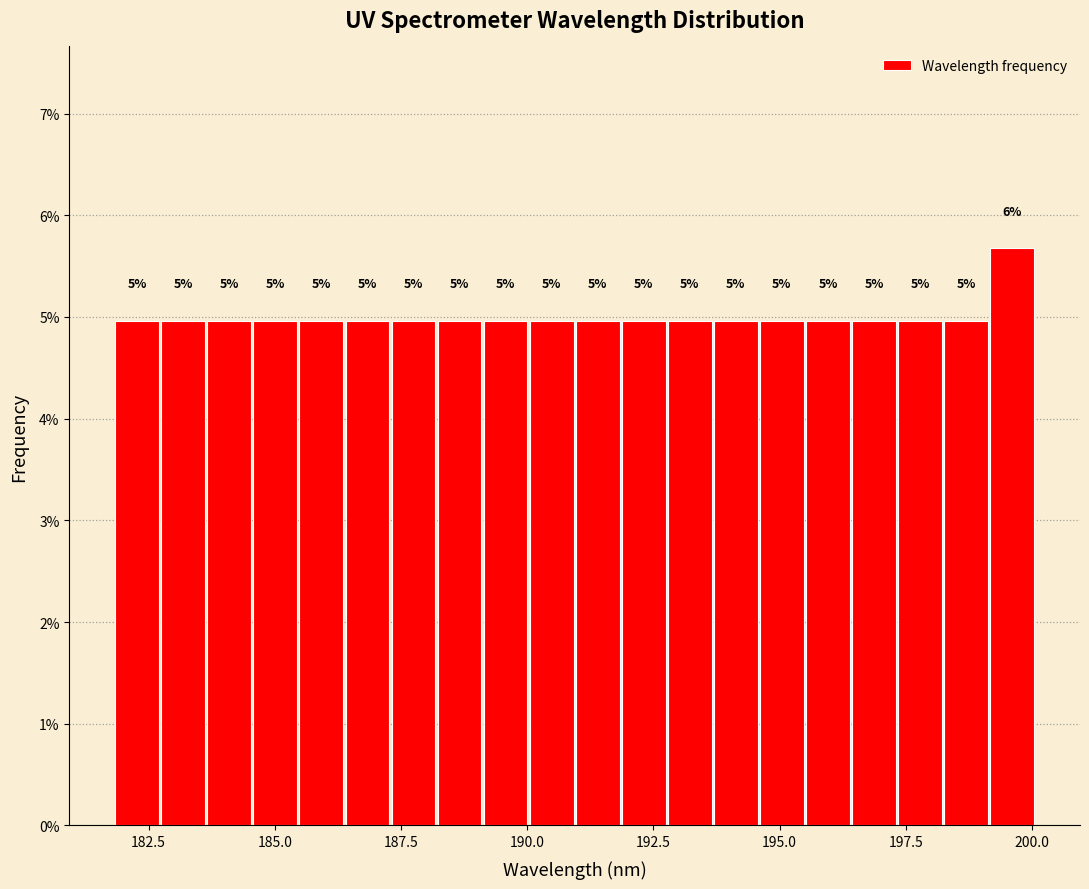

Read against the x-axis, roughly where is the centre of the tallest bar?

199.5